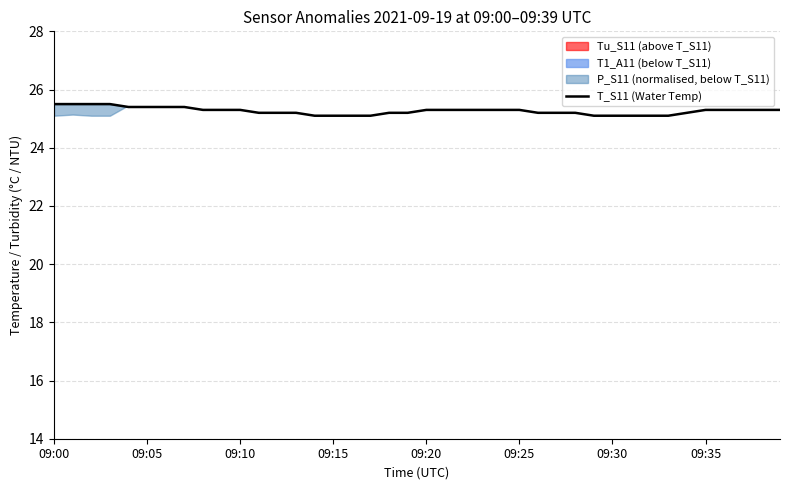

At which category does the chart reach its peak across all series?

09:00